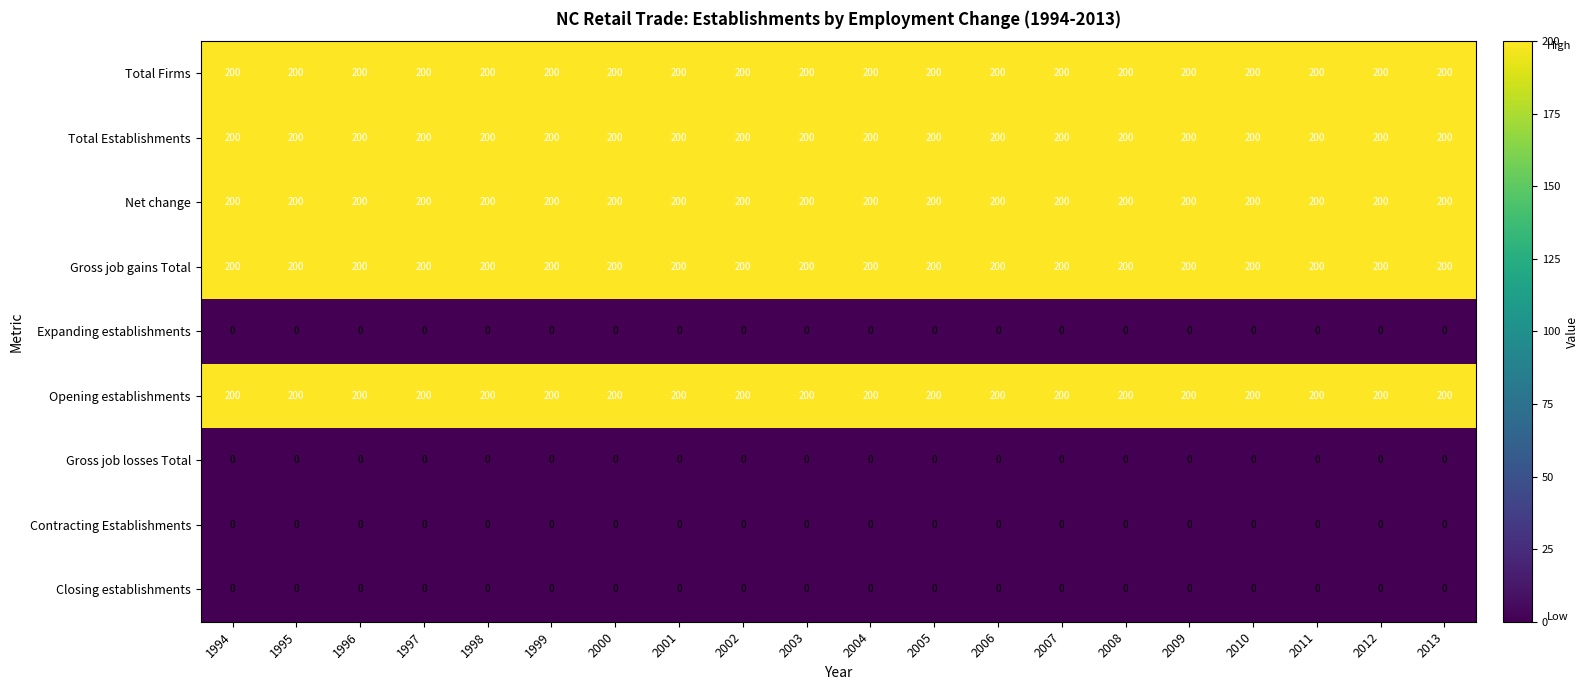

How many data points does each series have?

20